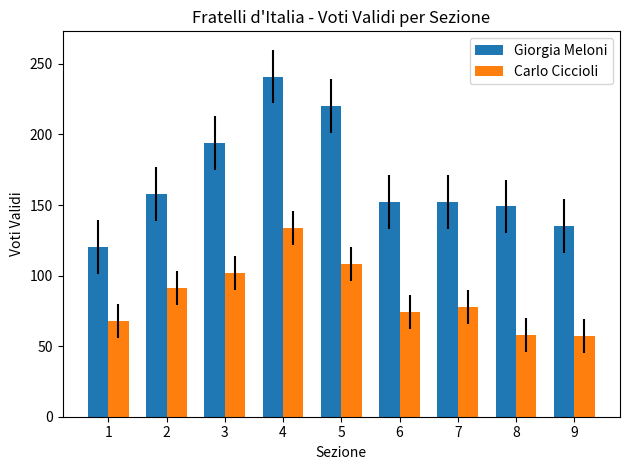

How many distinct data groups are displayed?

2